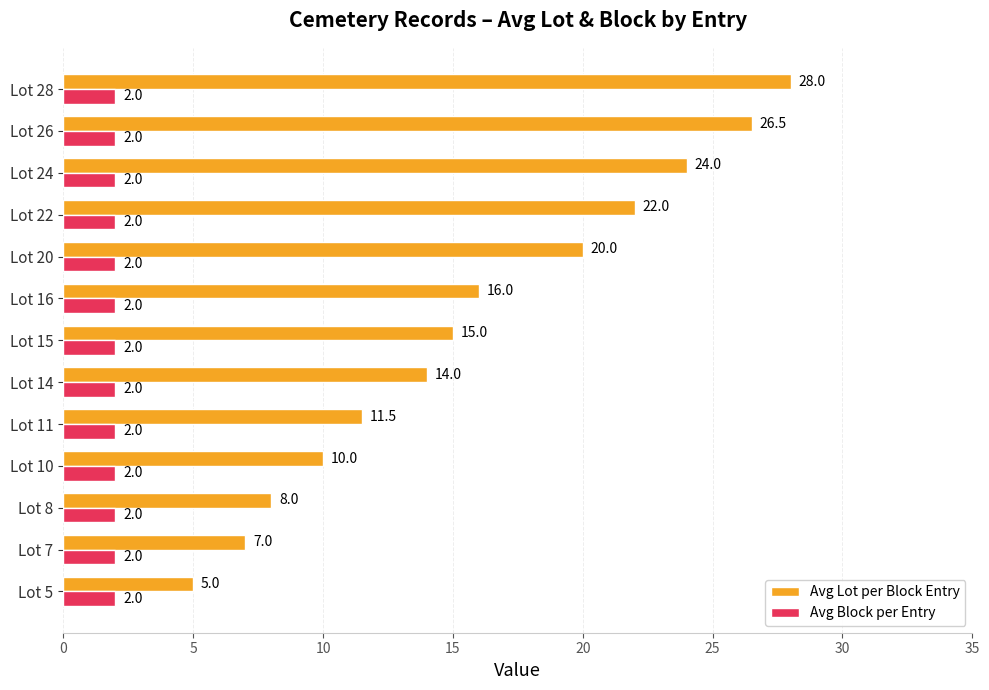

List the labels in order of Avg Lot per Block Entry value, largest first.

Lot 28, Lot 26, Lot 24, Lot 22, Lot 20, Lot 16, Lot 15, Lot 14, Lot 11, Lot 10, Lot 8, Lot 7, Lot 5